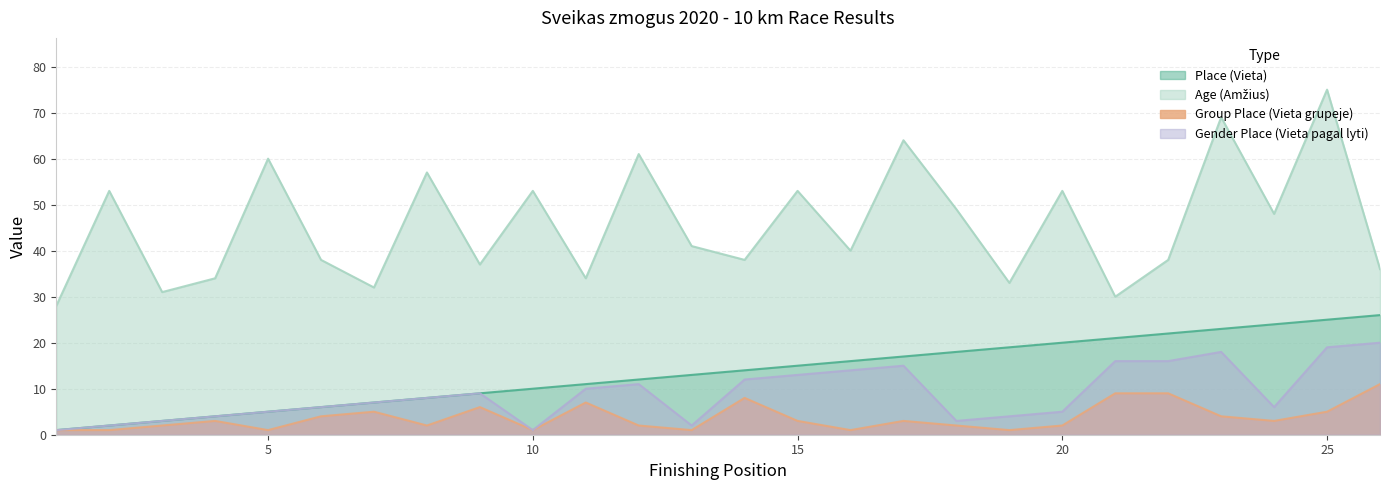

What is the sum of all Place (Vieta) values?

351